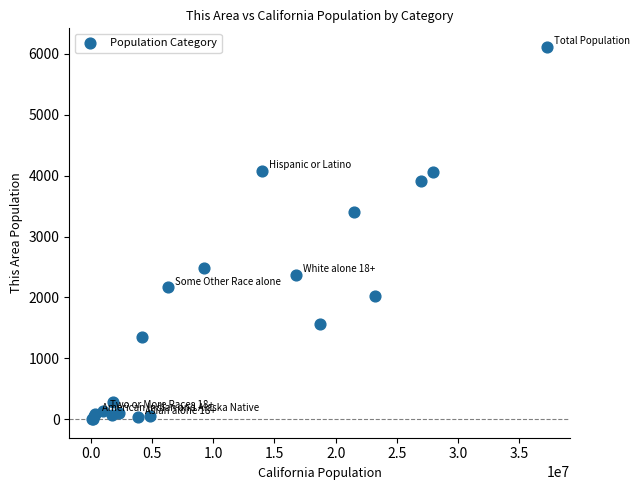

What Y value in the scatter plot is closest to 3057?

3407